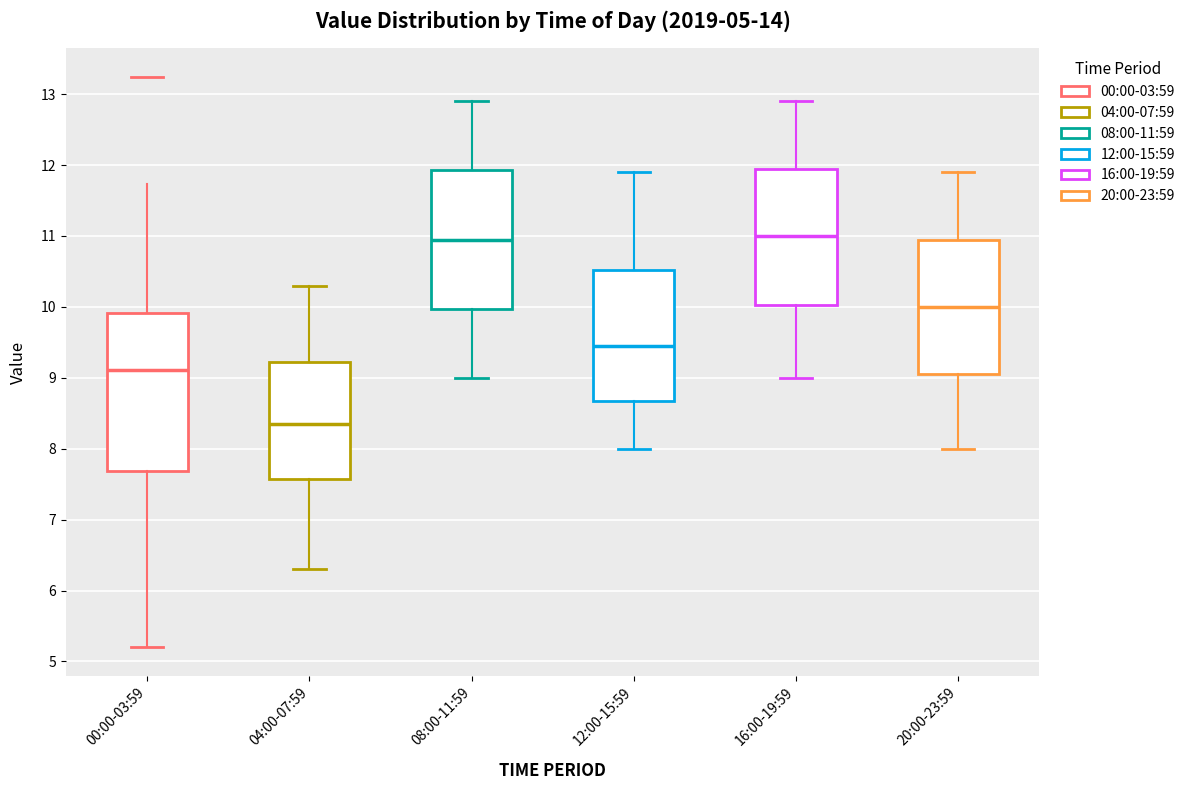

Reading left to right, read every box against the y-axis: the position of its median line, the range the box covers, and the ends of its whiskers. The values are not printed on the chart, so give them approximately, as read against the axis.

00:00-03:59: median 9.1, box 7.7 to 9.9, whiskers 5.2 to 11.7
04:00-07:59: median 8.4, box 7.6 to 9.2, whiskers 6.3 to 10.3
08:00-11:59: median 11.0, box 10.0 to 11.9, whiskers 9.0 to 12.9
12:00-15:59: median 9.5, box 8.7 to 10.5, whiskers 8.0 to 11.9
16:00-19:59: median 11.0, box 10.0 to 12.0, whiskers 9.0 to 12.9
20:00-23:59: median 10.0, box 9.1 to 11.0, whiskers 8.0 to 11.9